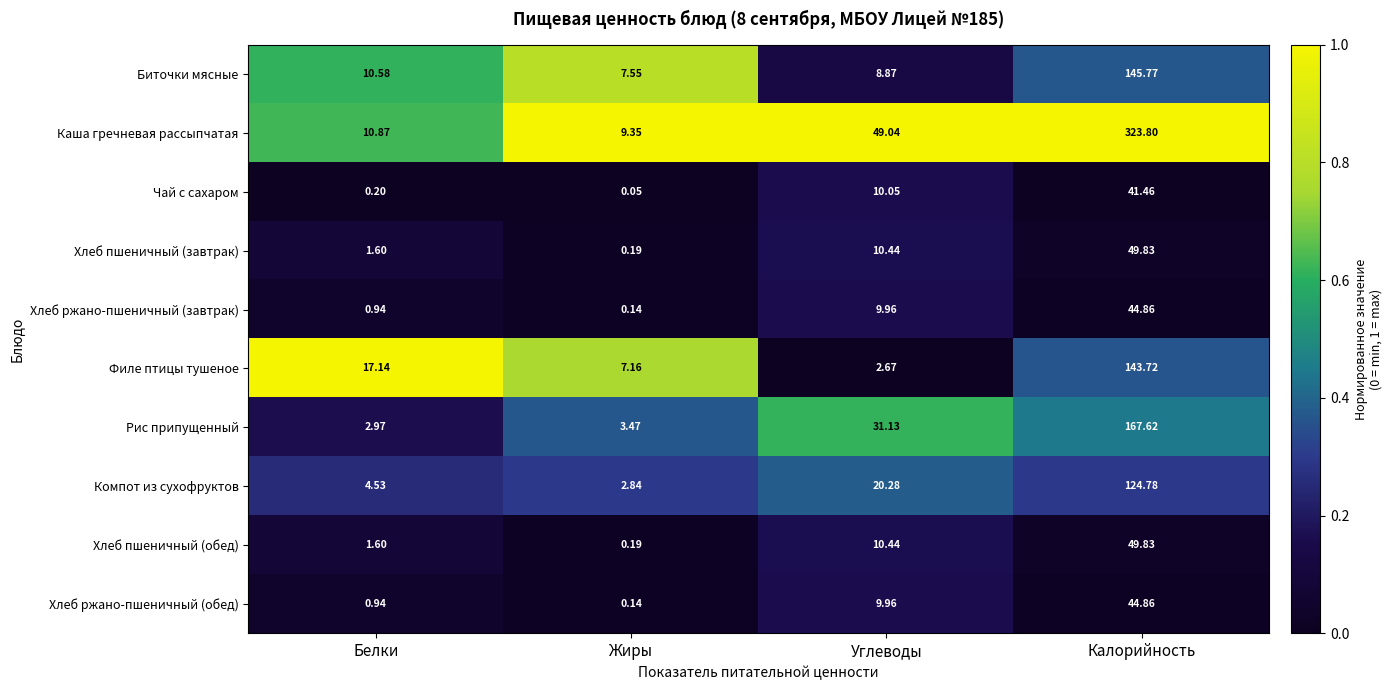

Which series has the largest total across all categories?

Каша гречневая рассыпчатая